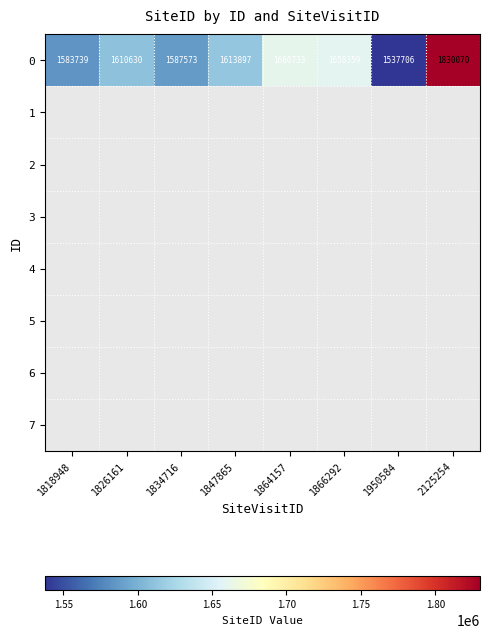

True or false: 0 has a value of 2338863 at 1950584.

False